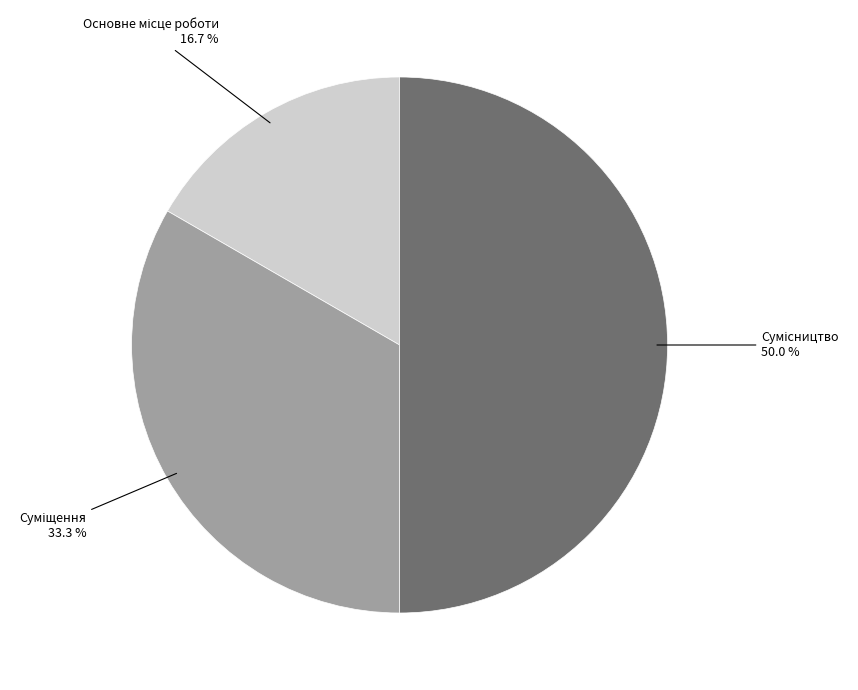

How many slices are in this pie chart?

3